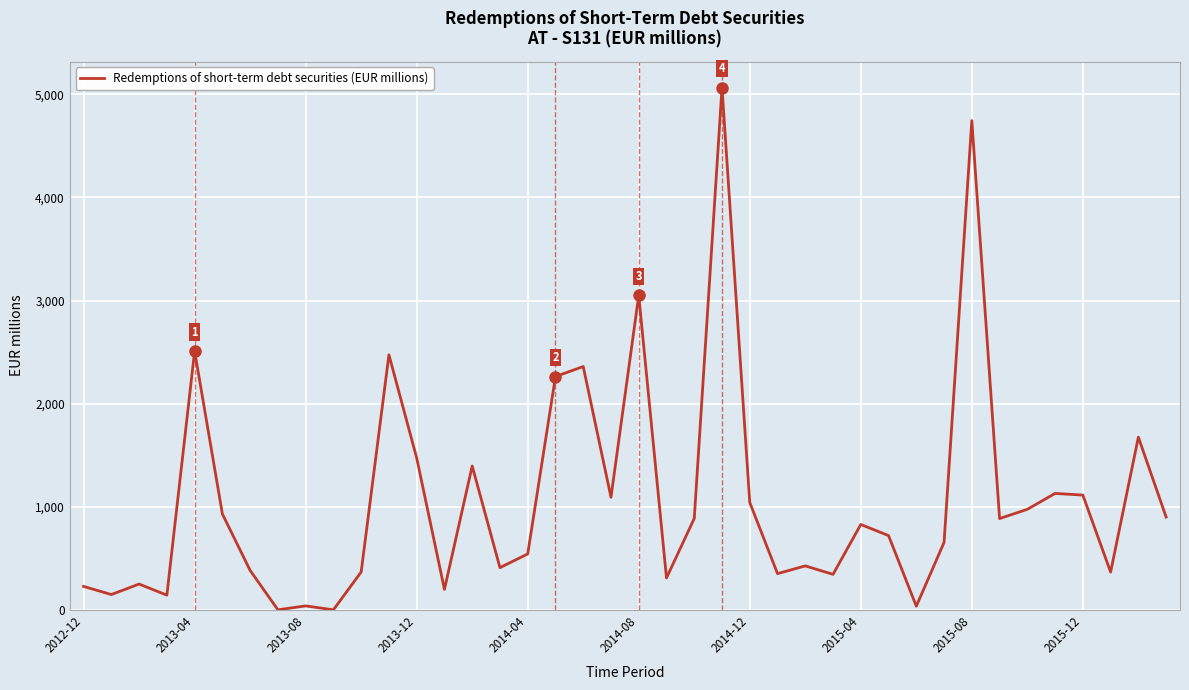

What is the difference between the maximum and minimum values?

5066